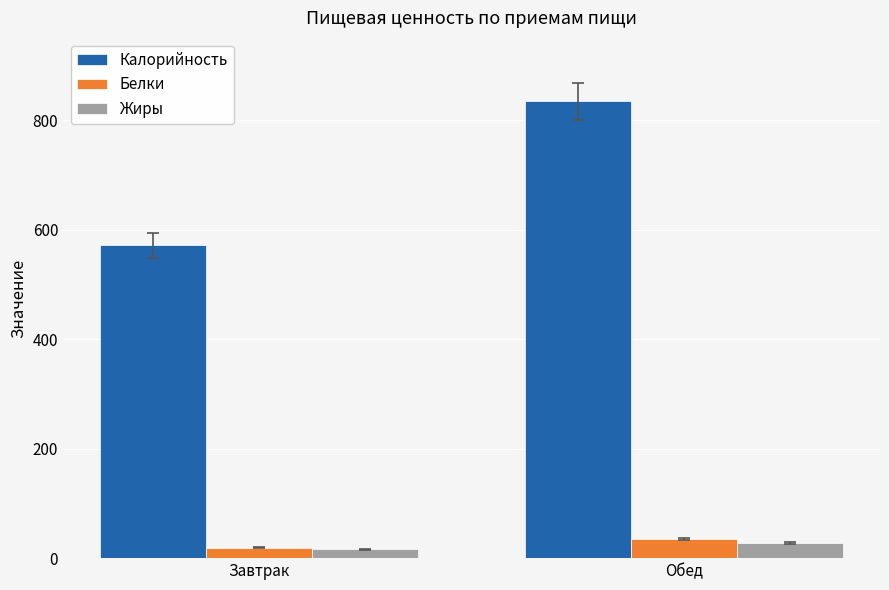

How many bars are there in total?

6